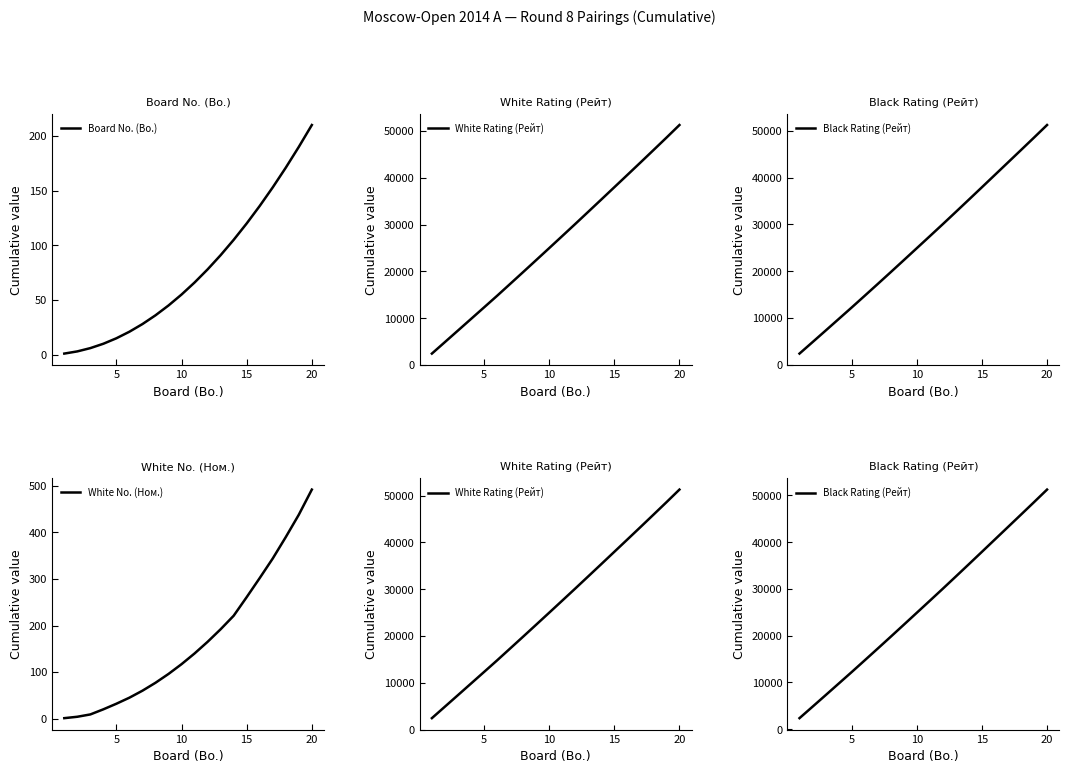

What is the highest value of the Board No. (Bo.) series?

210